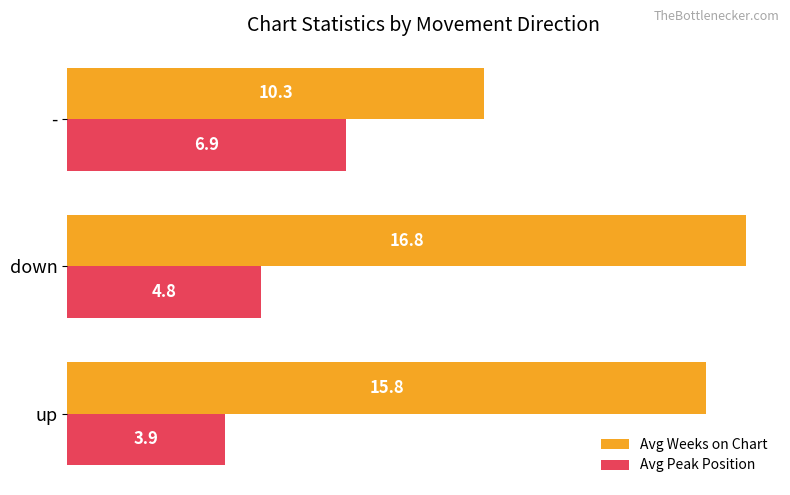

What is the average value of the Avg Weeks on Chart series?

14.3